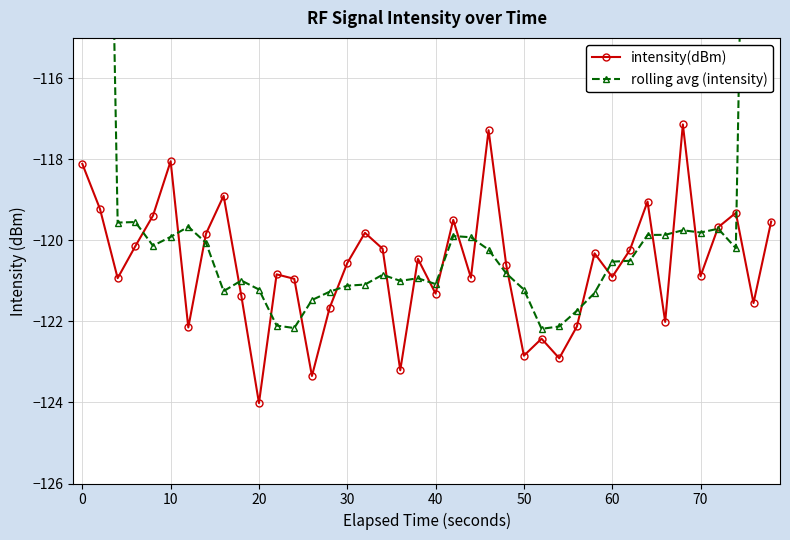

How many interior local peaks does the intensity(dBm) series have?

12